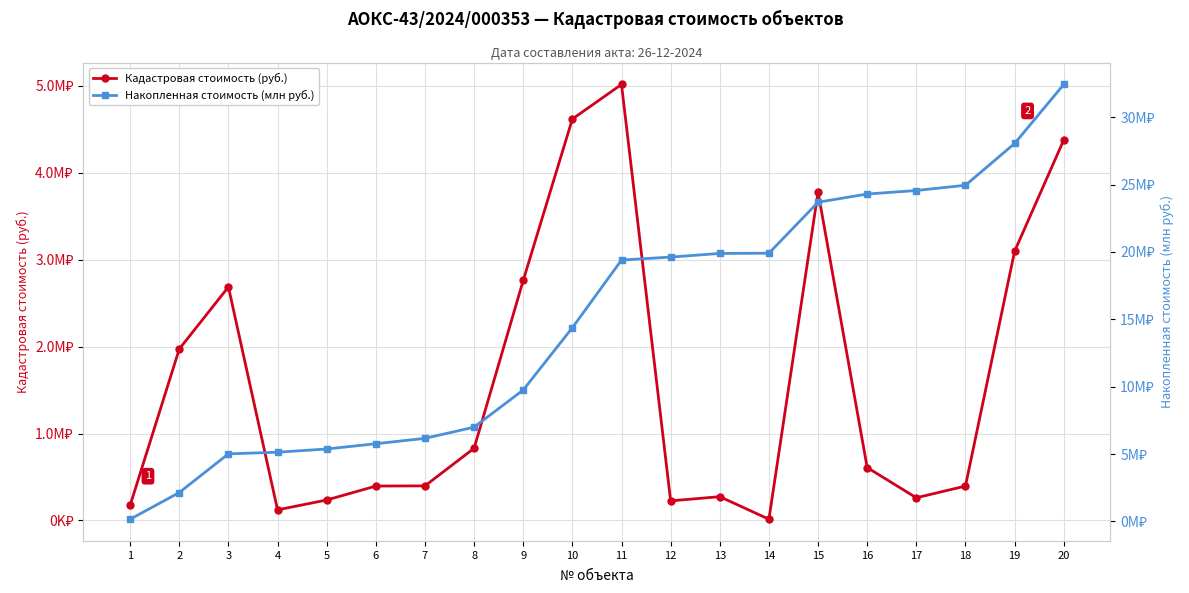

What is the difference between the second highest and second lowest values in the Накопленная стоимость (млн руб.) series?

25.9